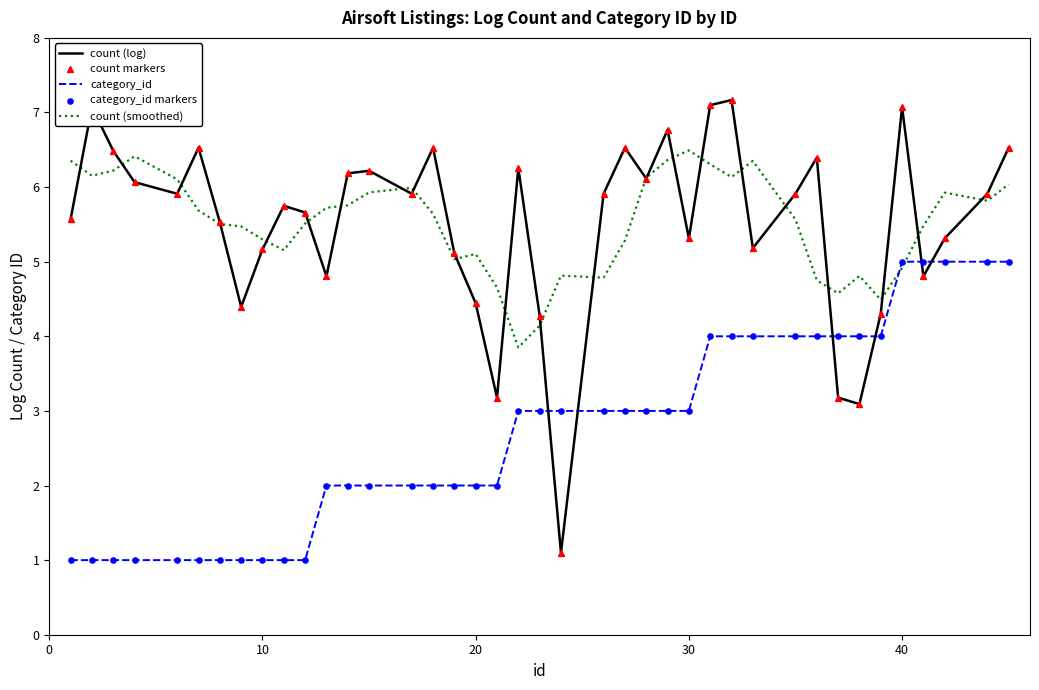

How many times do category_id and count (smoothed) cross each other?

2